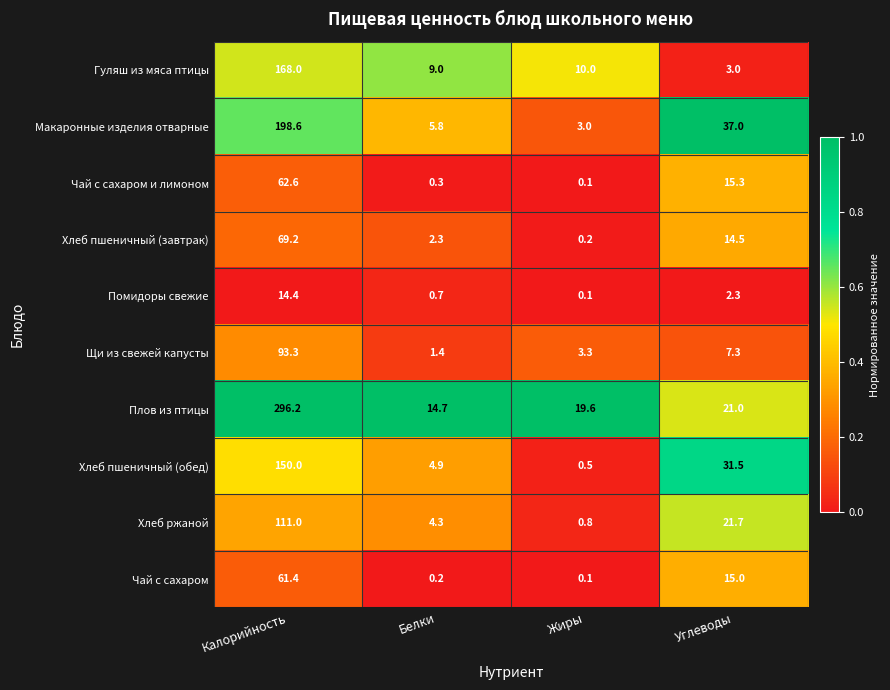

Is it true that Помидоры свежие equals 0.5 at Углеводы?

False